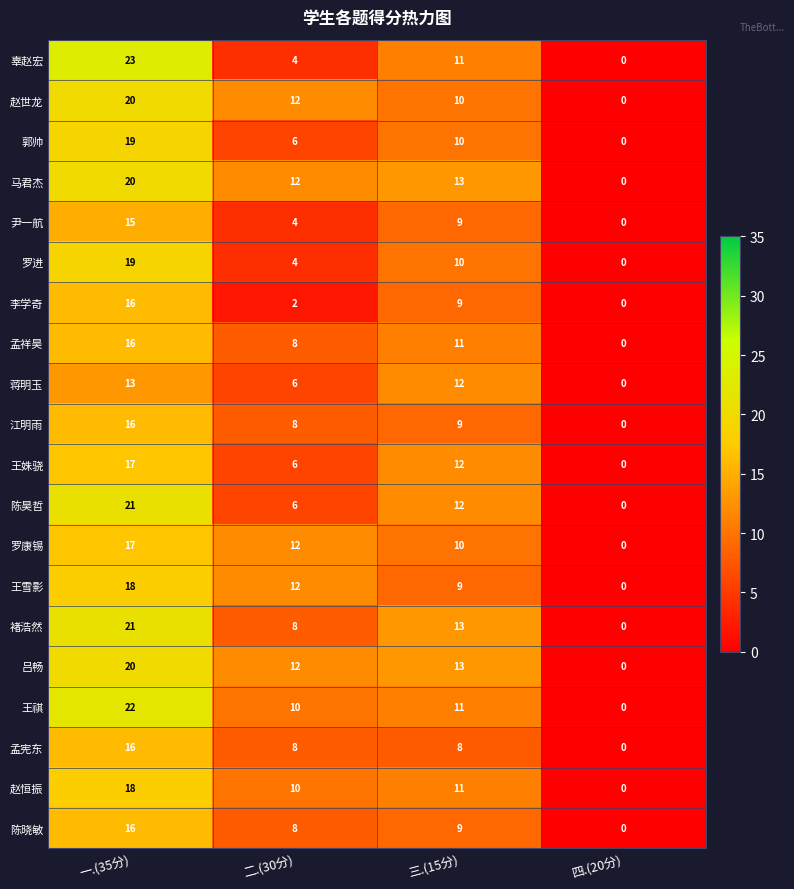

What is the greatest value displayed?

23